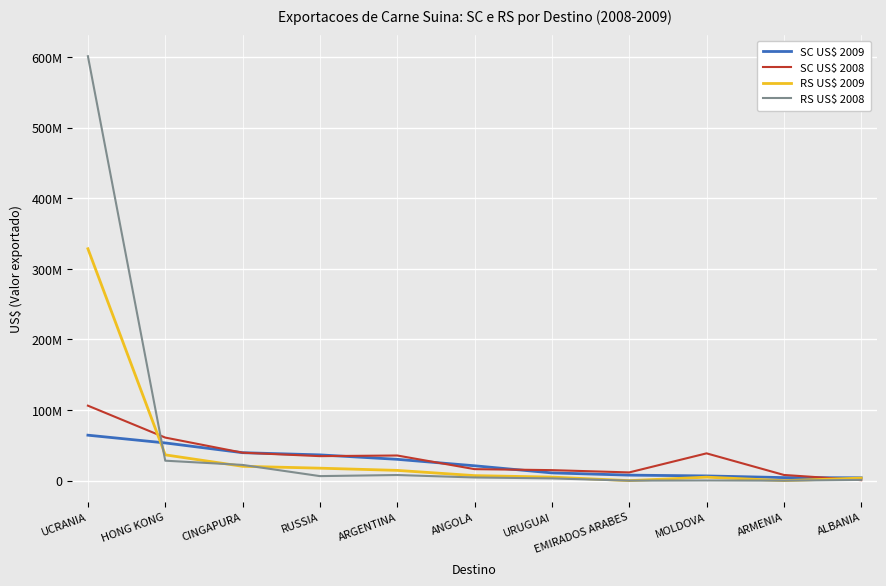

True or false: SC US$ 2008 has a value of 35607874 at ARGENTINA.

True